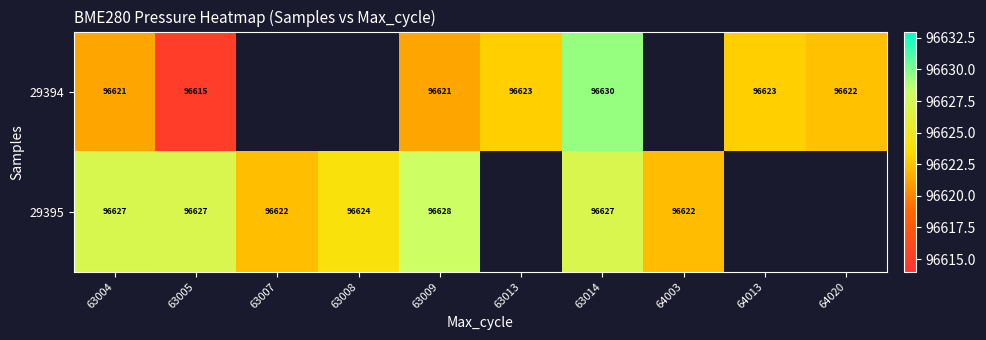

Which category has the highest value across all series?

63014